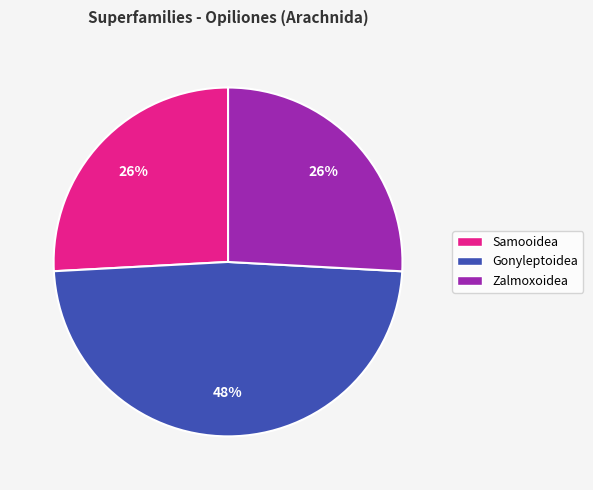

Which category has the biggest portion of the pie?

Gonyleptoidea